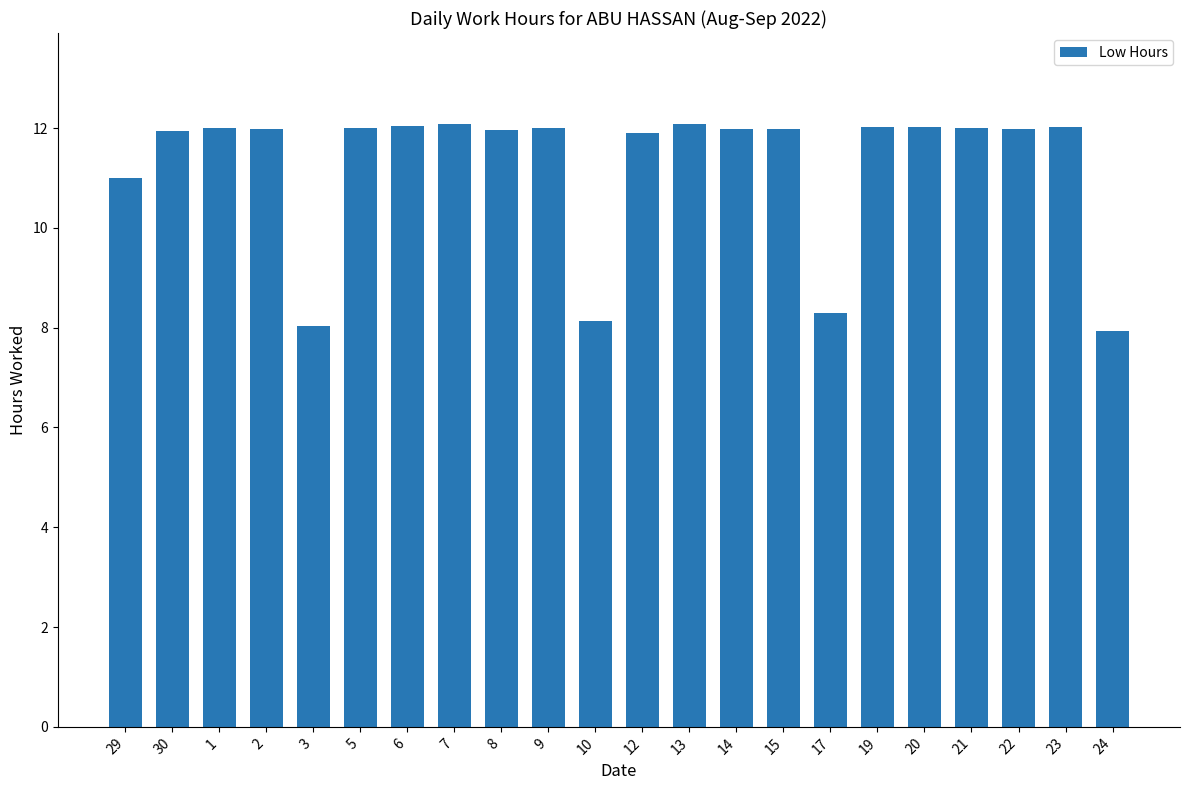

What position from the right is 6?

16